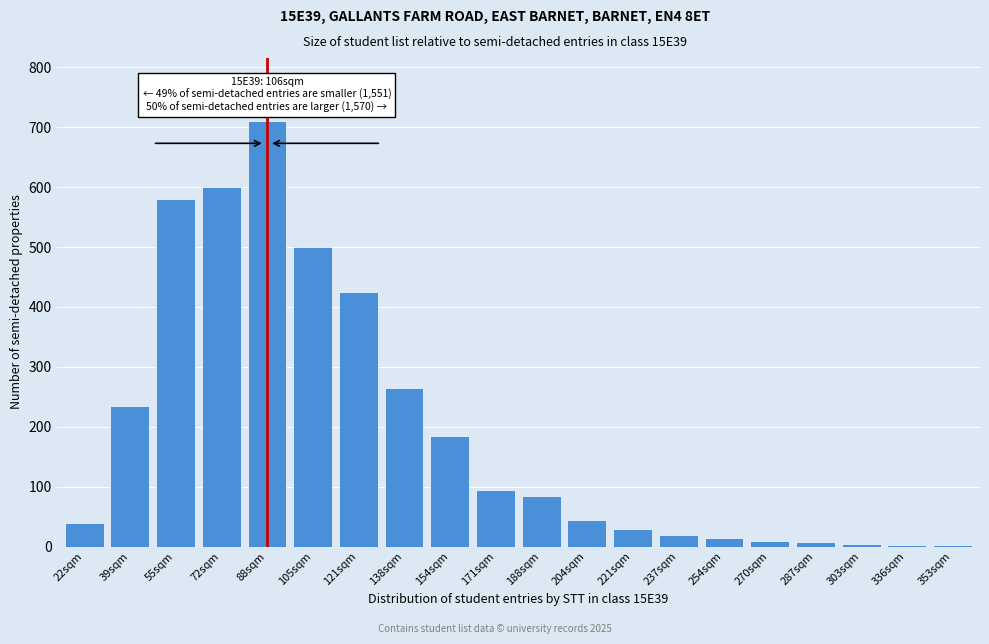

What is the maximum value shown in the chart?

710